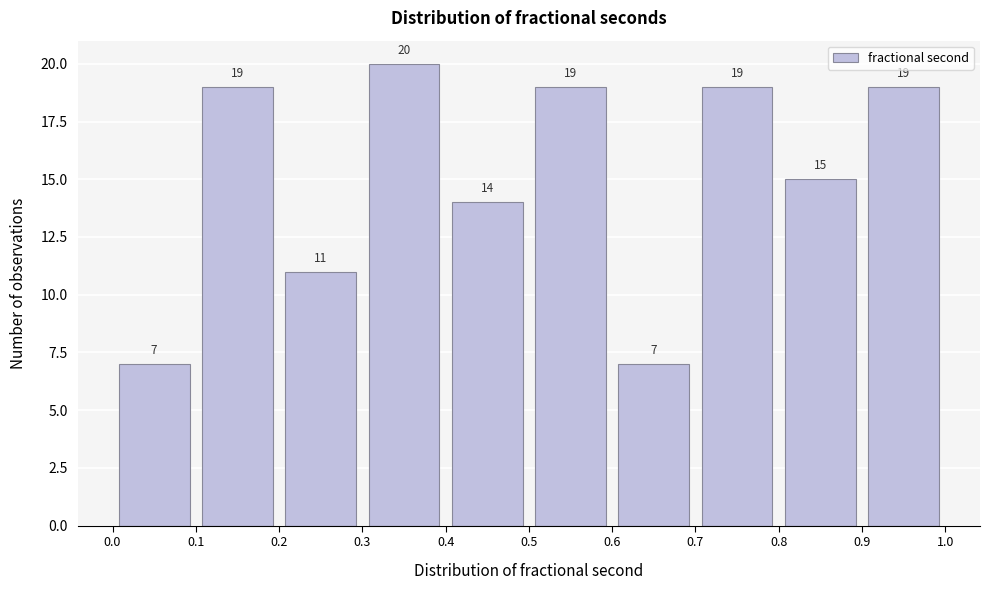

Reading left to right, list every bar in this chart as the range it spans on the x-axis followed by its height.

0.0 to 0.1: 7
0.1 to 0.2: 19
0.2 to 0.3: 11
0.3 to 0.4: 20
0.4 to 0.5: 14
0.5 to 0.6: 19
0.6 to 0.7: 7
0.7 to 0.8: 19
0.8 to 0.9: 15
0.9 to 1.0: 19